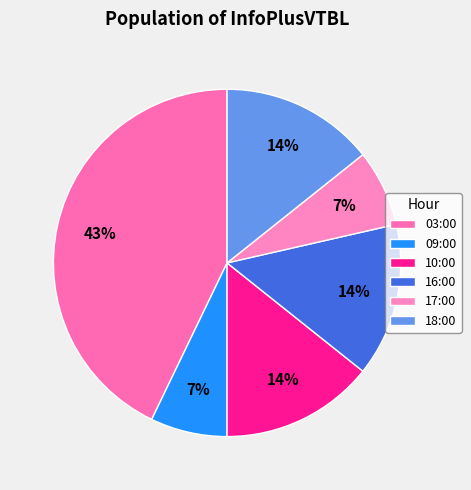

Is there any slice that represents more than half of the pie?

No